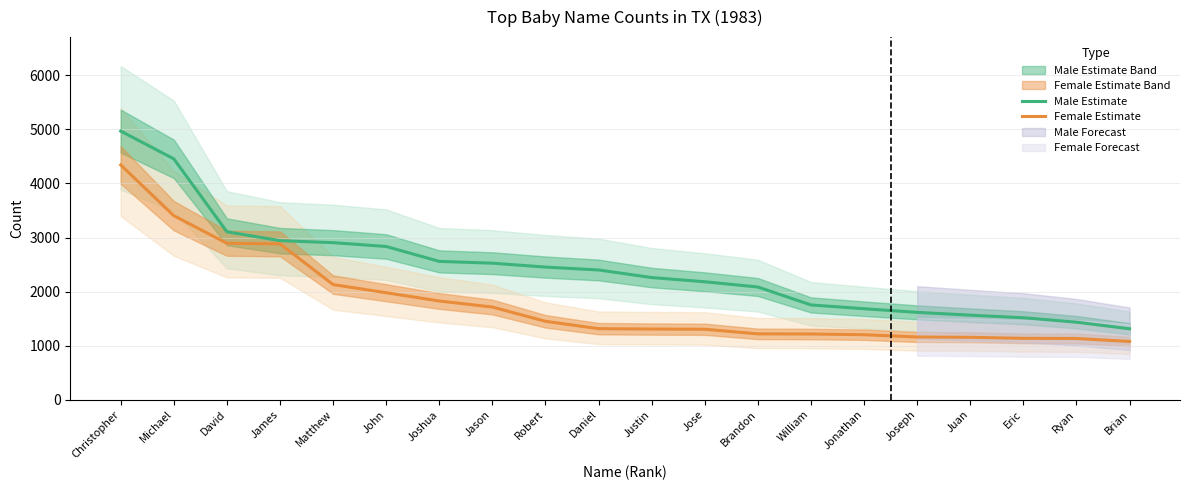

What is the difference between the Female Estimate values at Justin and Eric?

172